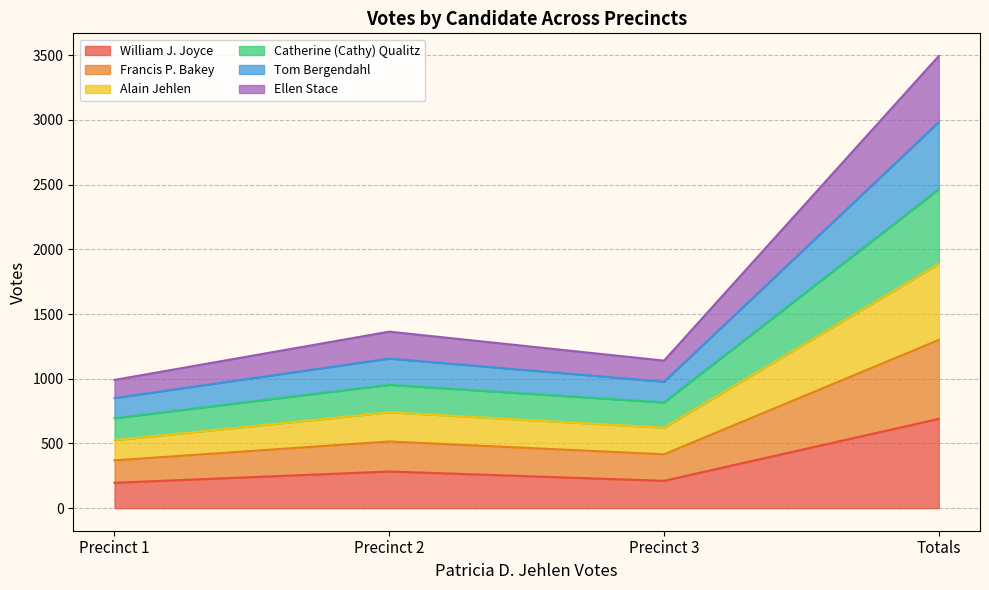

Between Precinct 2 and Precinct 1, which is larger?

Precinct 2